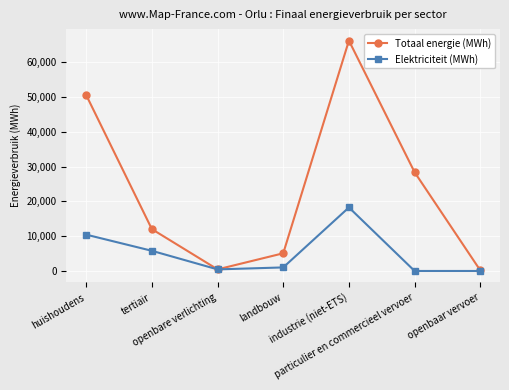

At which label is Totaal energie (MWh) closest to 33155?

particulier en commercieel vervoer